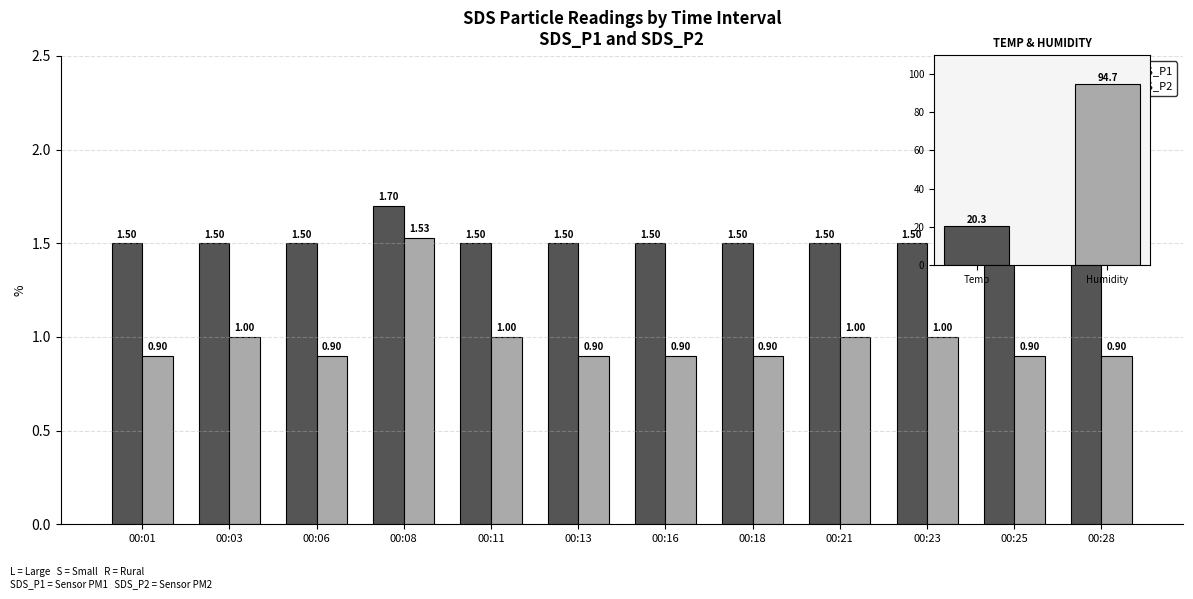

Is it true that SDS_P2 equals 0.9 at 00:01?

True